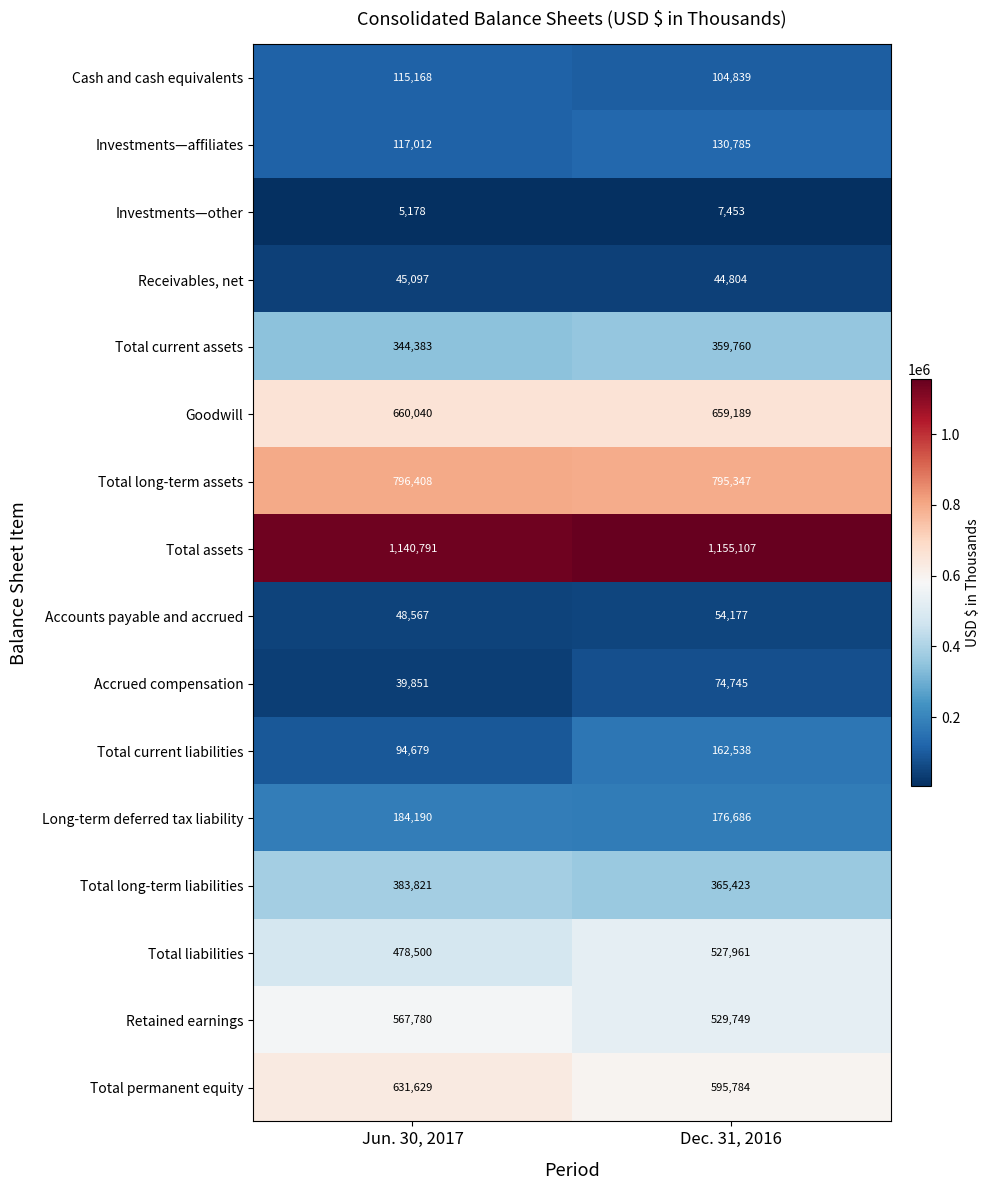

Count the number of categories in the chart.

2